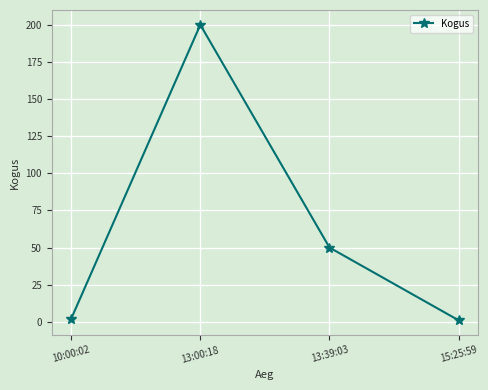

Read the value at 13:00:18.

200